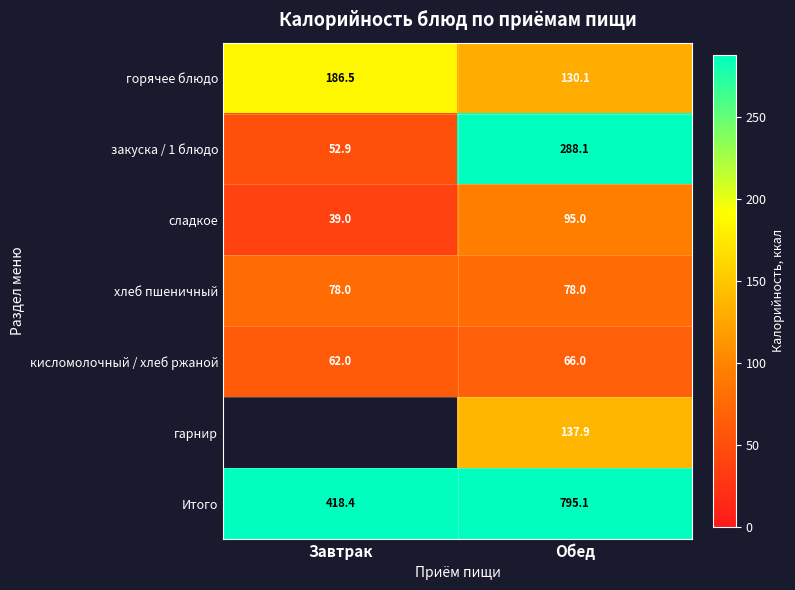

At which label does сладкое reach its minimum?

Завтрак